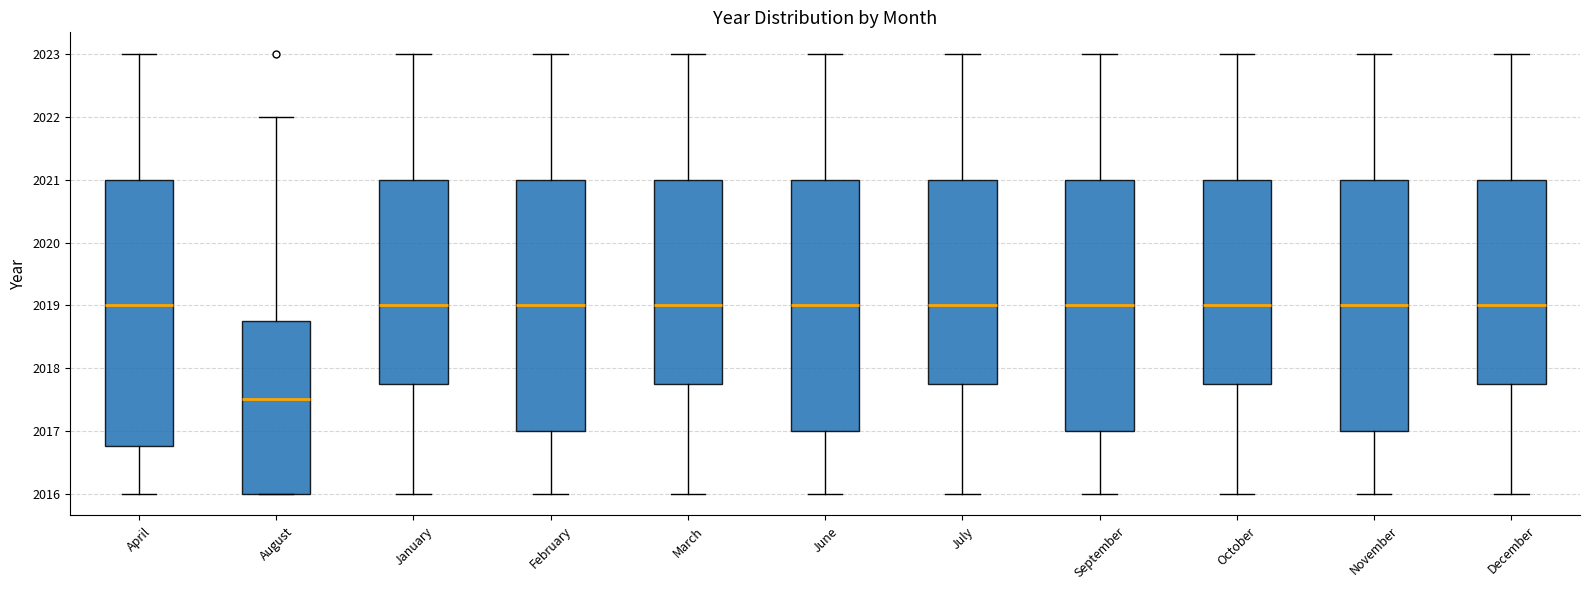

Where does the lower whisker of the box for June end on the y-axis? The values are not printed on the chart, so give them approximately, as read against the axis.

2016.0